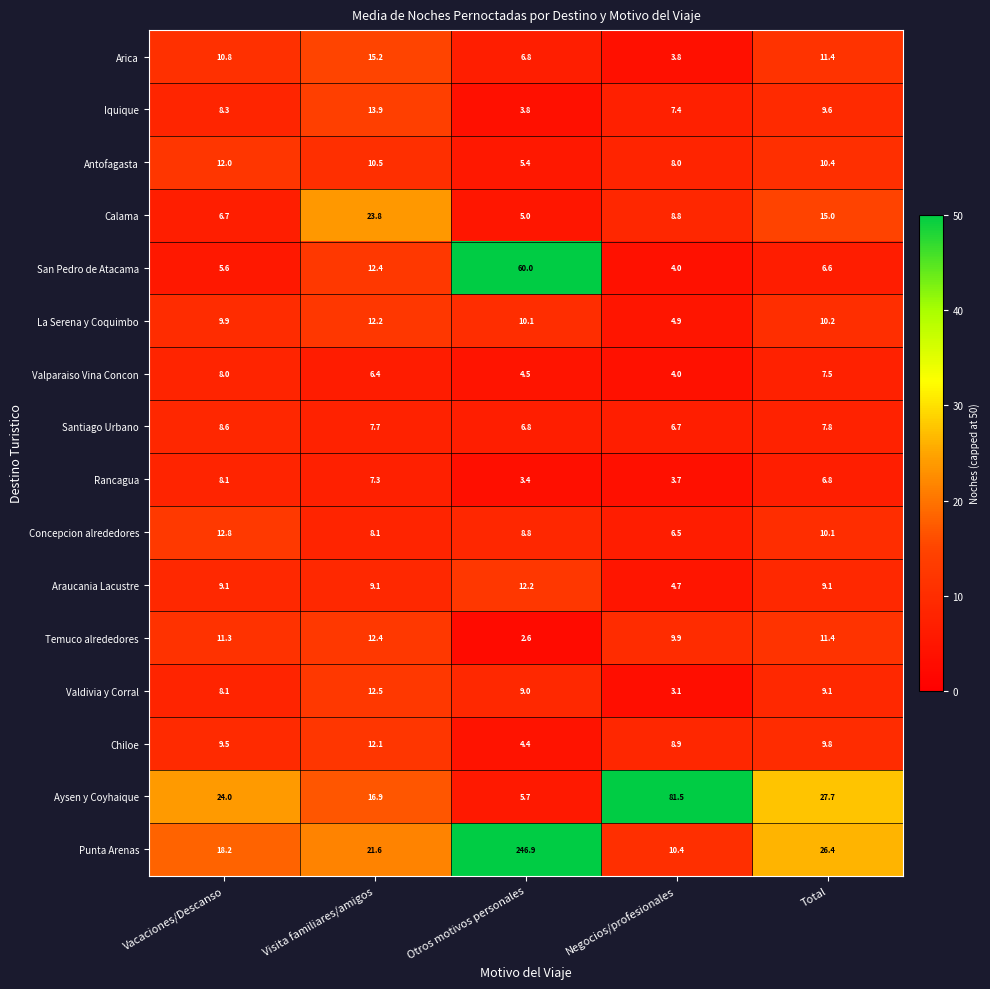

What is the highest value of the San Pedro de Atacama series?

60.0